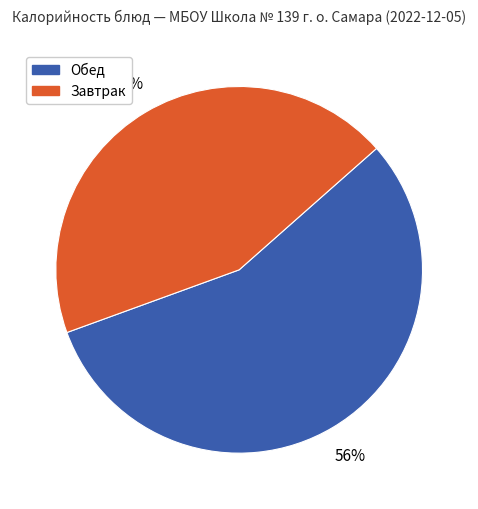

Count the number of slices in the pie.

2